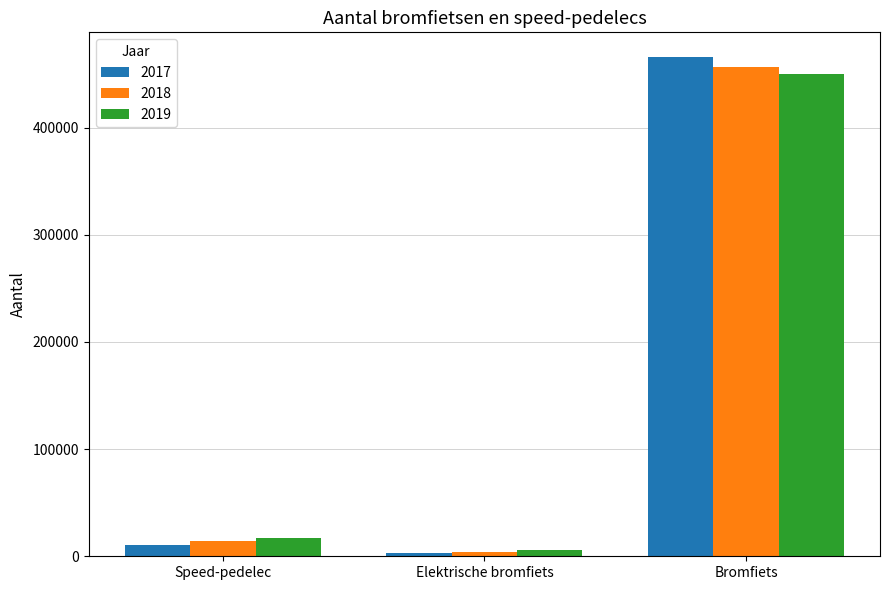

What is the greatest value displayed?

465636